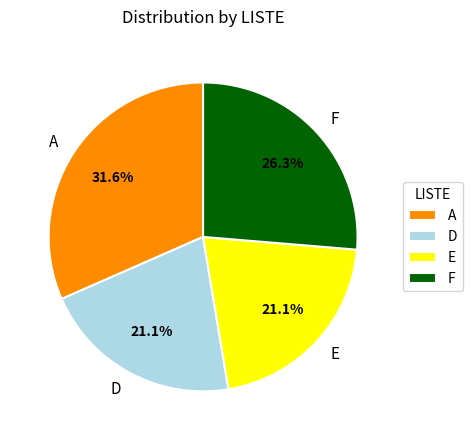

The A slice represents 21% of the pie. True or false?

False